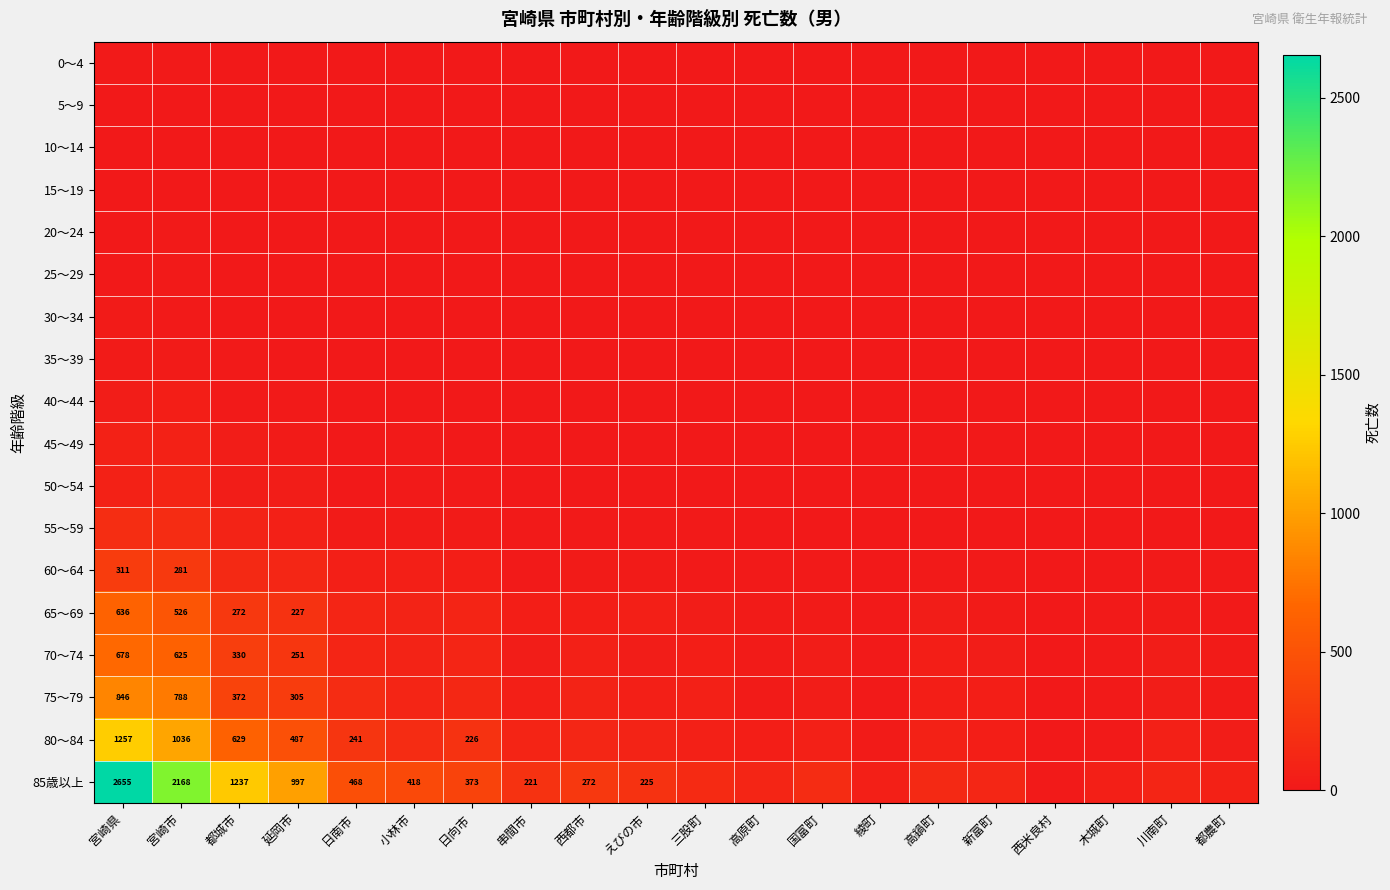

How many distinct data groups are displayed?

18